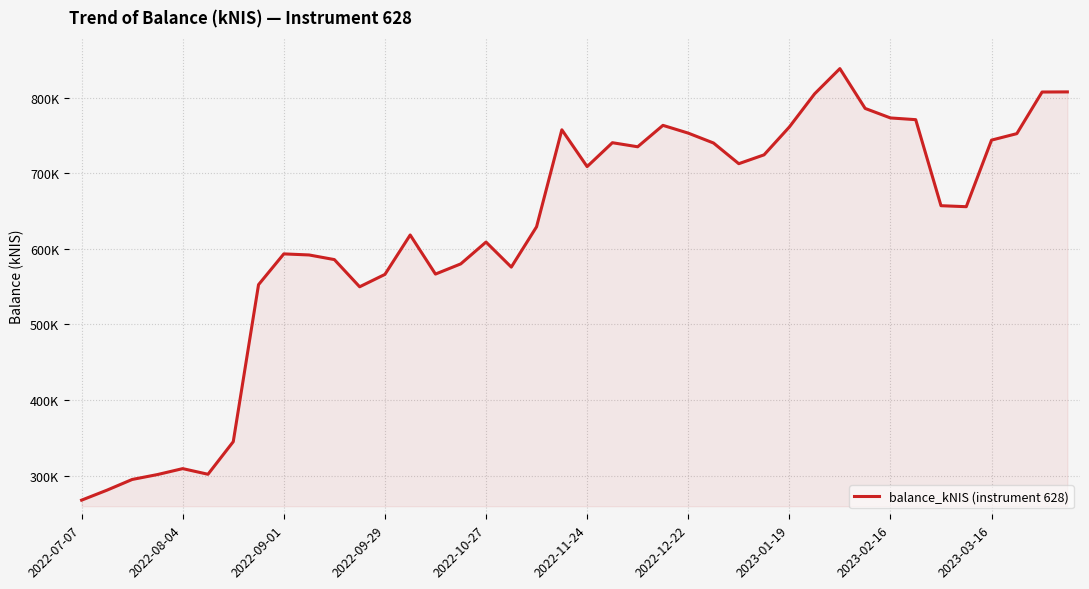

Does the chart have visible grid lines?

Yes